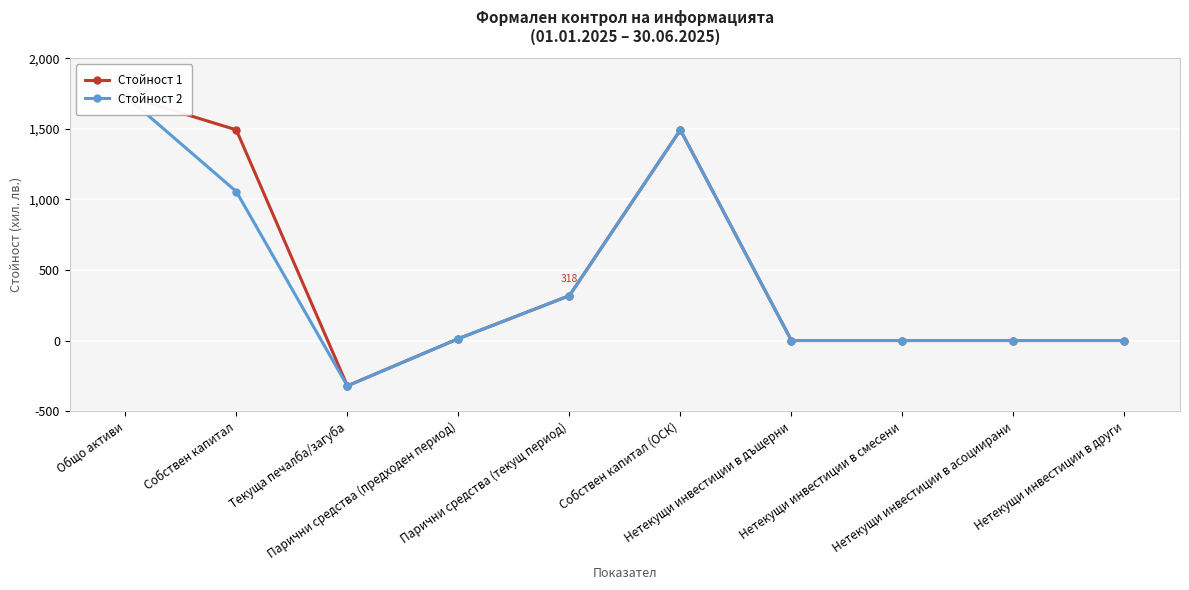

What position from the left is Нетекущи инвестиции в асоциирани?

9